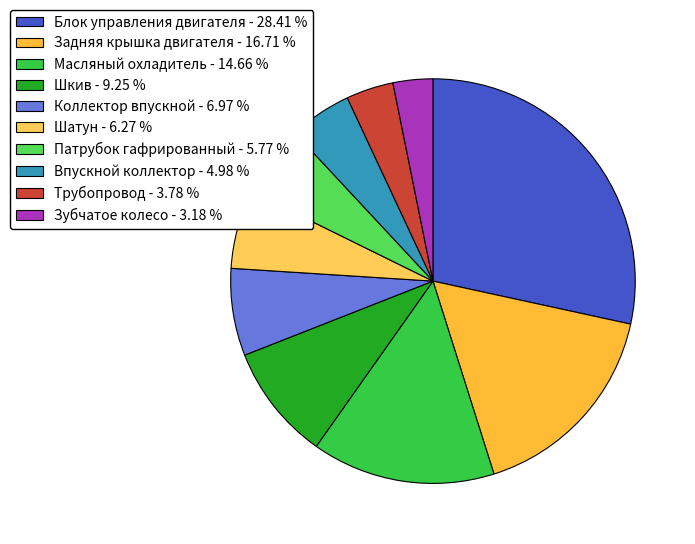

Is it true that Масляный охладитель is 5% of the pie?

False